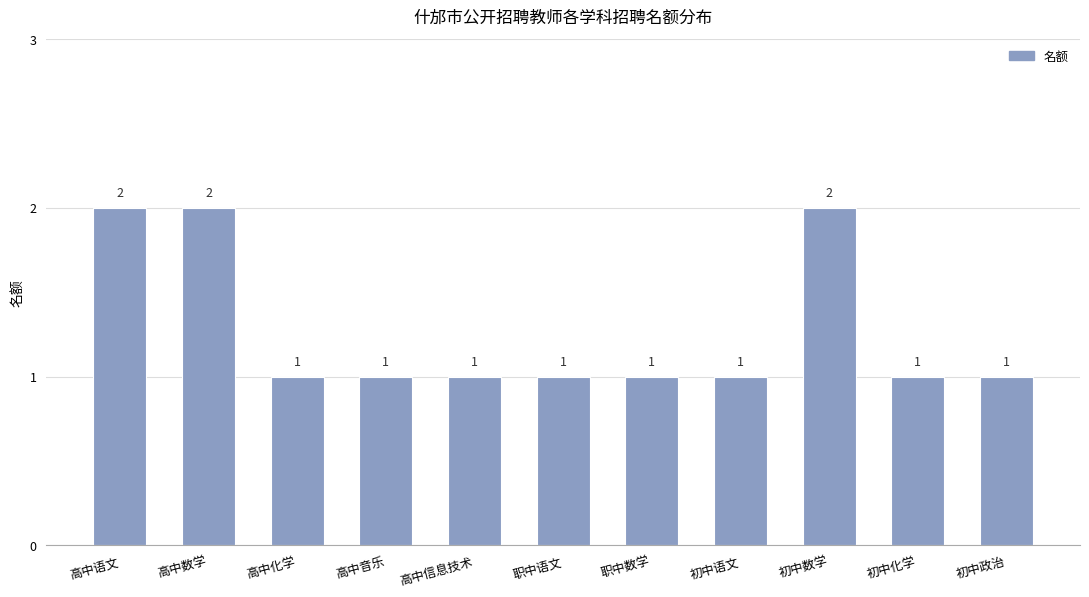

What is the change in value from 高中数学 to 初中政治?

-1